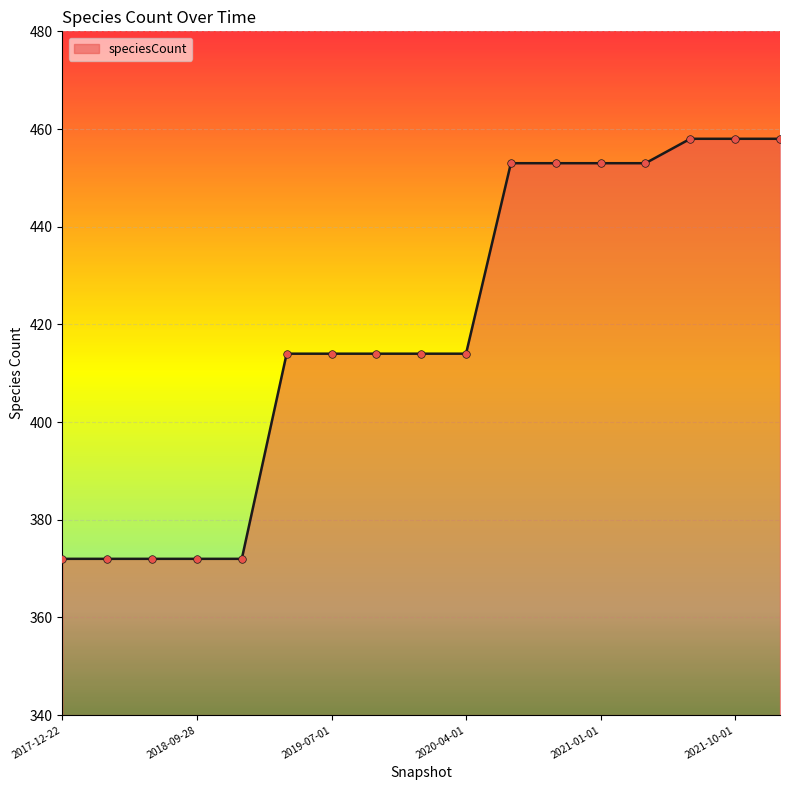

What is the difference between the maximum and minimum values?

86